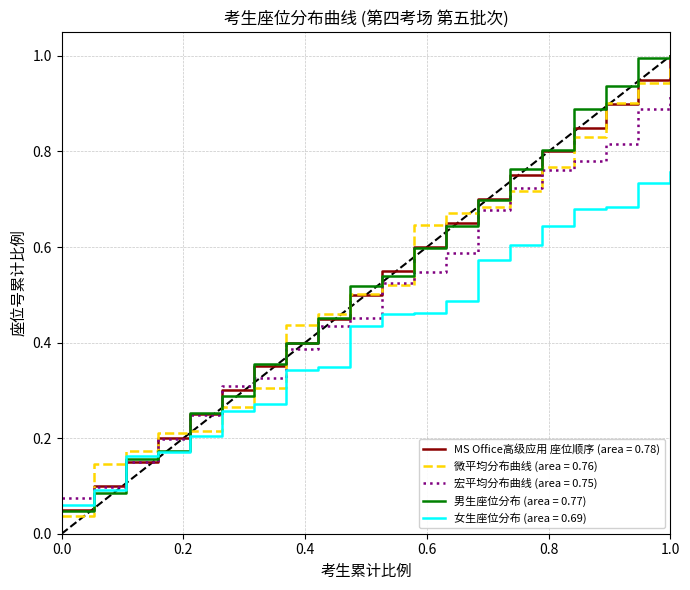

Which series has the largest range (max minus min)?

男生座位分布 (area = 0.77)